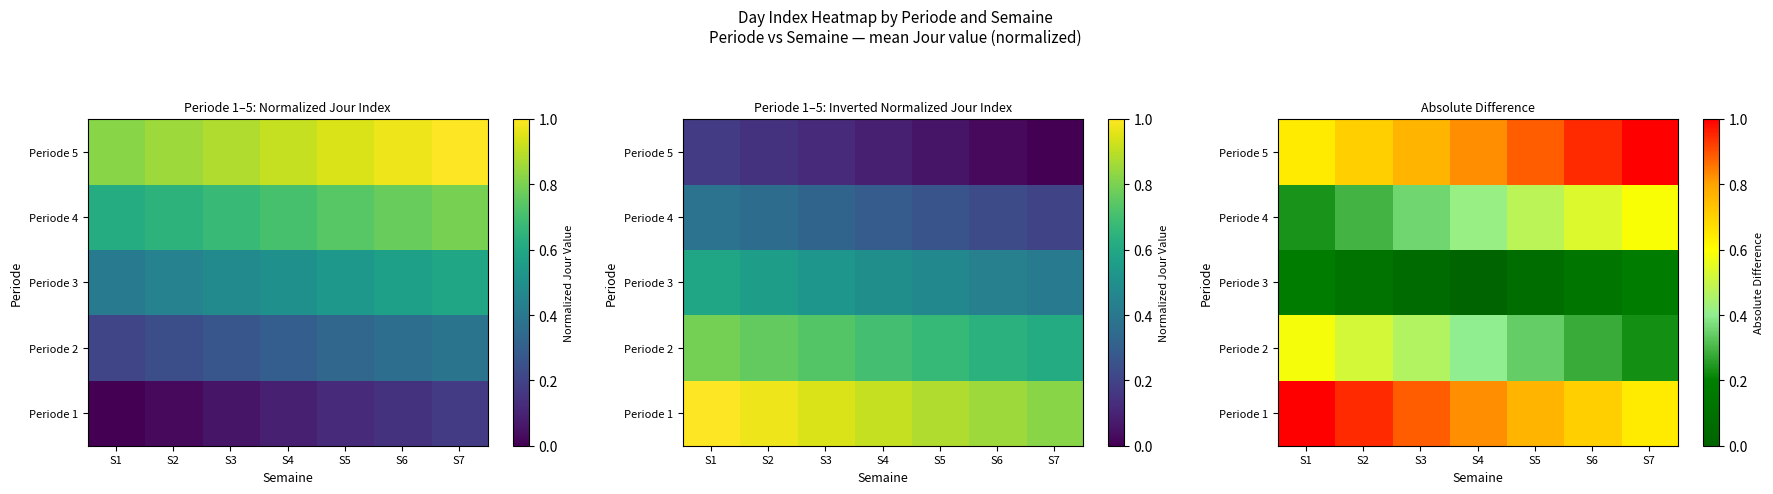

What is the lowest value of the Periode 5 series?

0.6